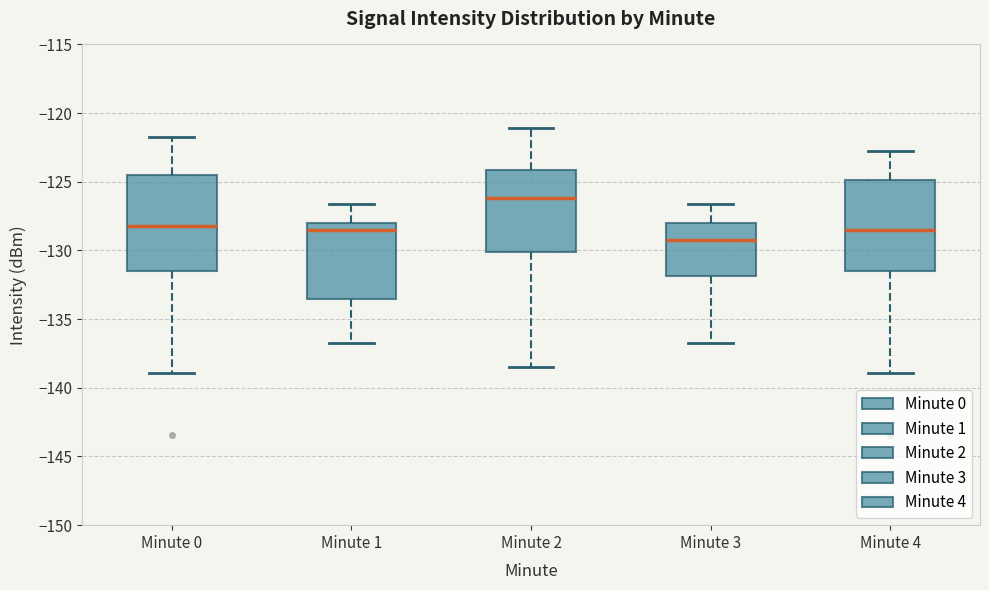

Reading left to right, transcribe this box plot: for each box, give where its median line is, the range the box spans, and where its two whiskers end, as read against the y-axis. The values are not printed on the chart, so give them approximately, as read against the axis.

Minute 0: median -128.0, box -131.5 to -124.5, whiskers -139.0 to -121.5
Minute 1: median -128.5, box -133.5 to -128.0, whiskers -137.0 to -126.5
Minute 2: median -126.0, box -130.0 to -124.0, whiskers -138.5 to -121.0
Minute 3: median -129.0, box -132.0 to -128.0, whiskers -137.0 to -126.5
Minute 4: median -128.5, box -131.5 to -125.0, whiskers -139.0 to -122.5